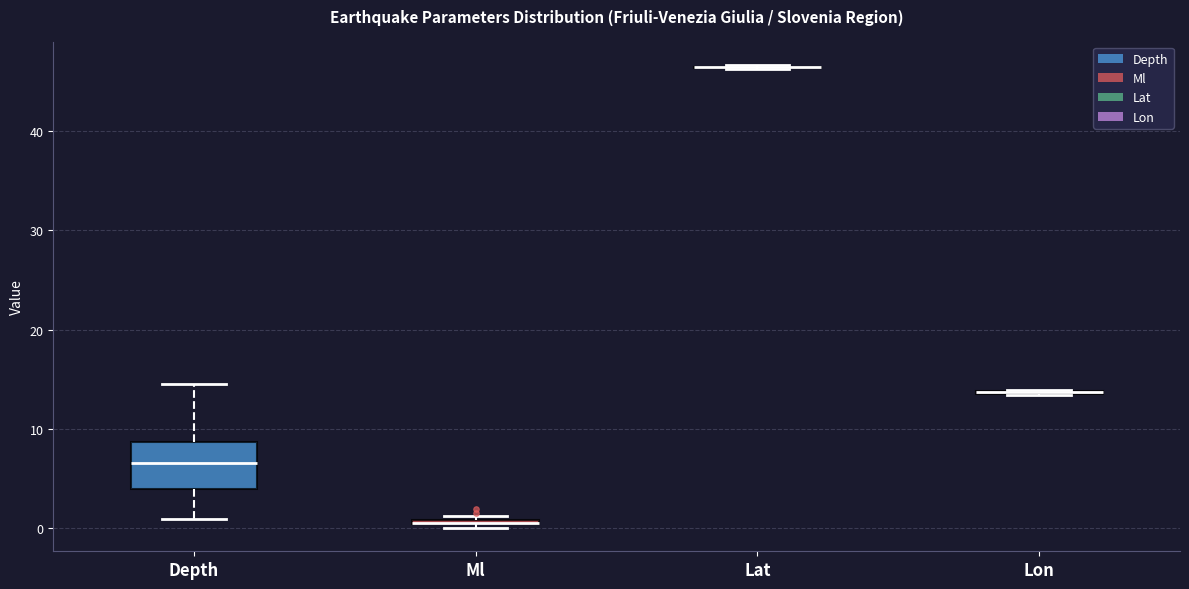

Comparing the boxes themselves (not the whiskers), which one is the tallest?

Depth